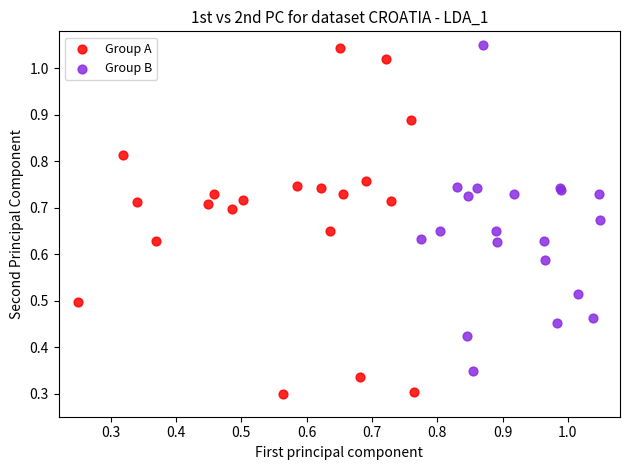

Which series has the widest spread of Y values?

Group A